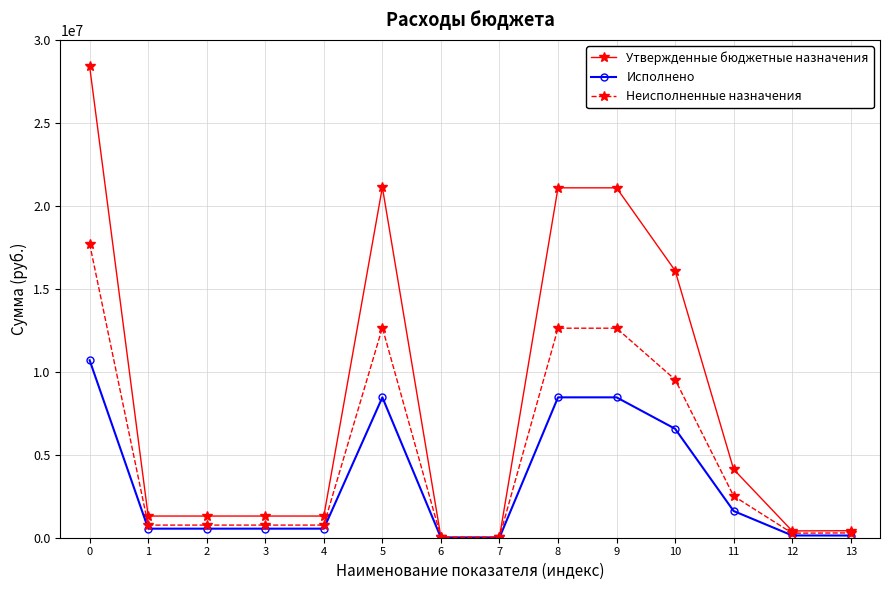

The Утвержденные бюджетные назначения series shows 10658908.4 at 0. True or false?

False